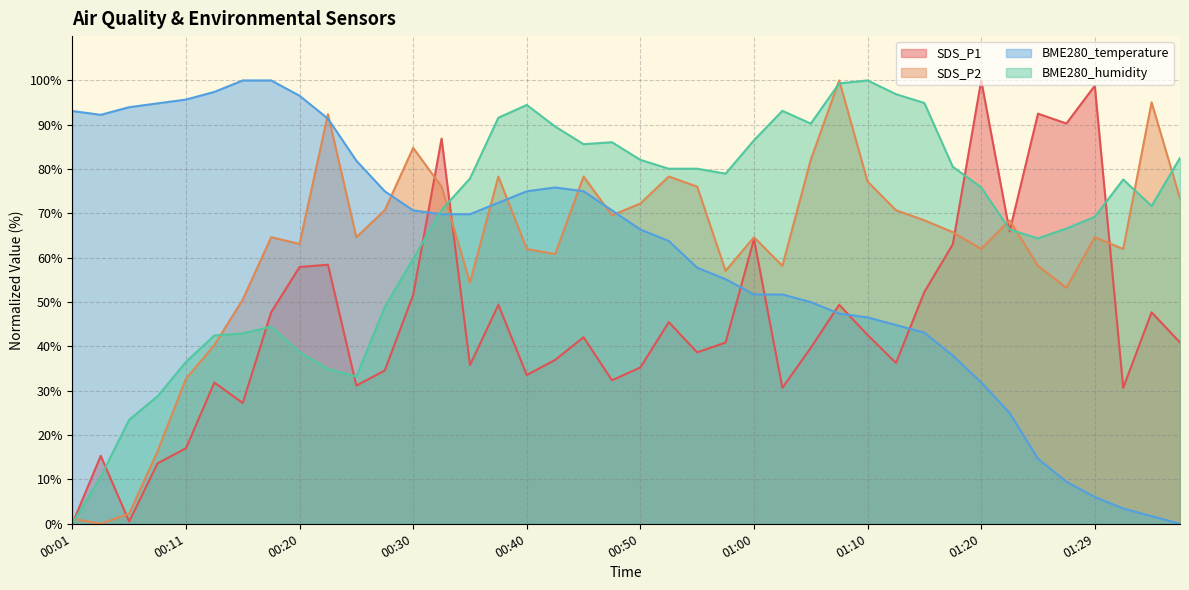

How many times do BME280_humidity and SDS_P2 cross each other?

9